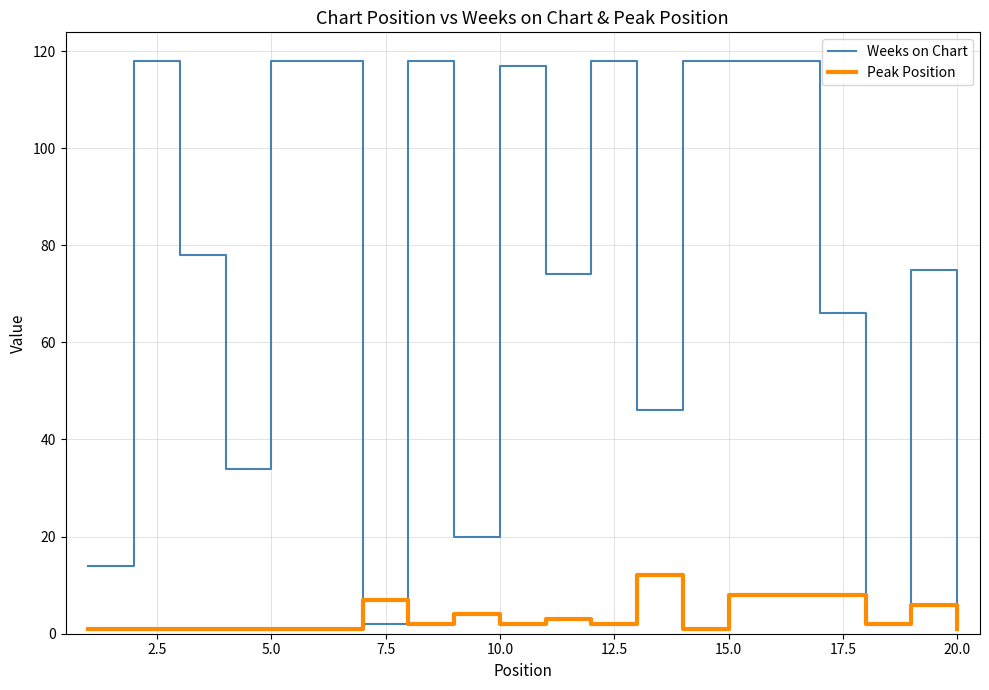

What is the sum of all Weeks on Chart values?

1476